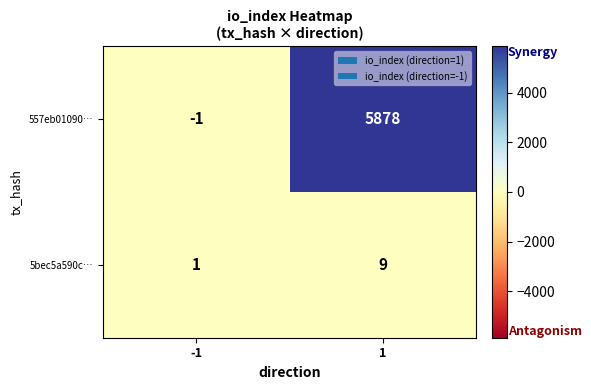

Which label corresponds to the smallest value in the chart?

-1